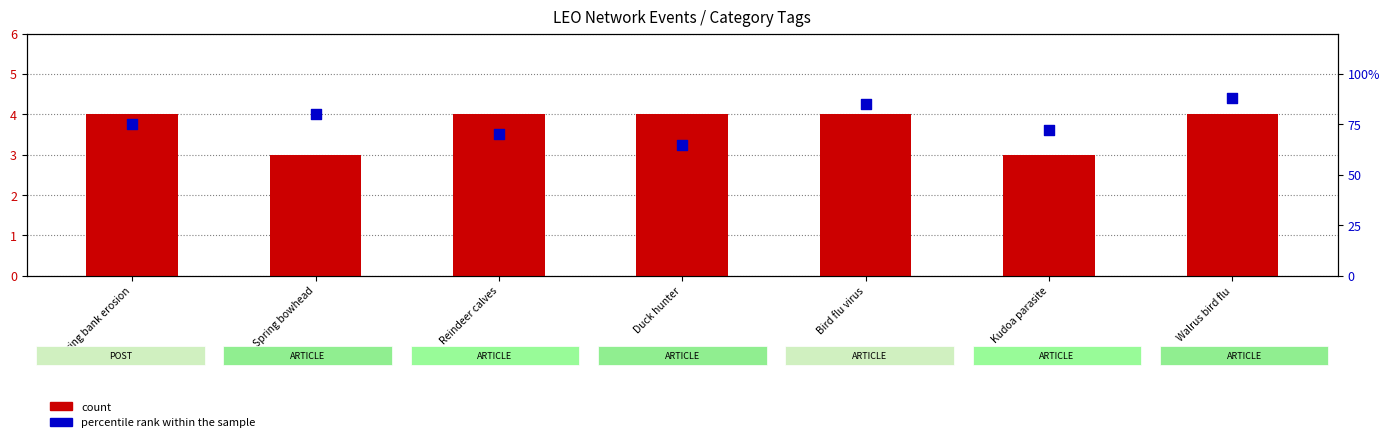

Is the value of percentile rank within the sample at Duck hunter greater than the value of count at Duck hunter?

Yes